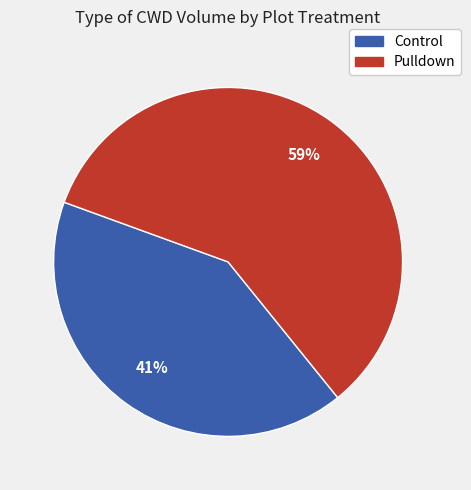

Combined, do Control and Pulldown account for over 50%?

Yes